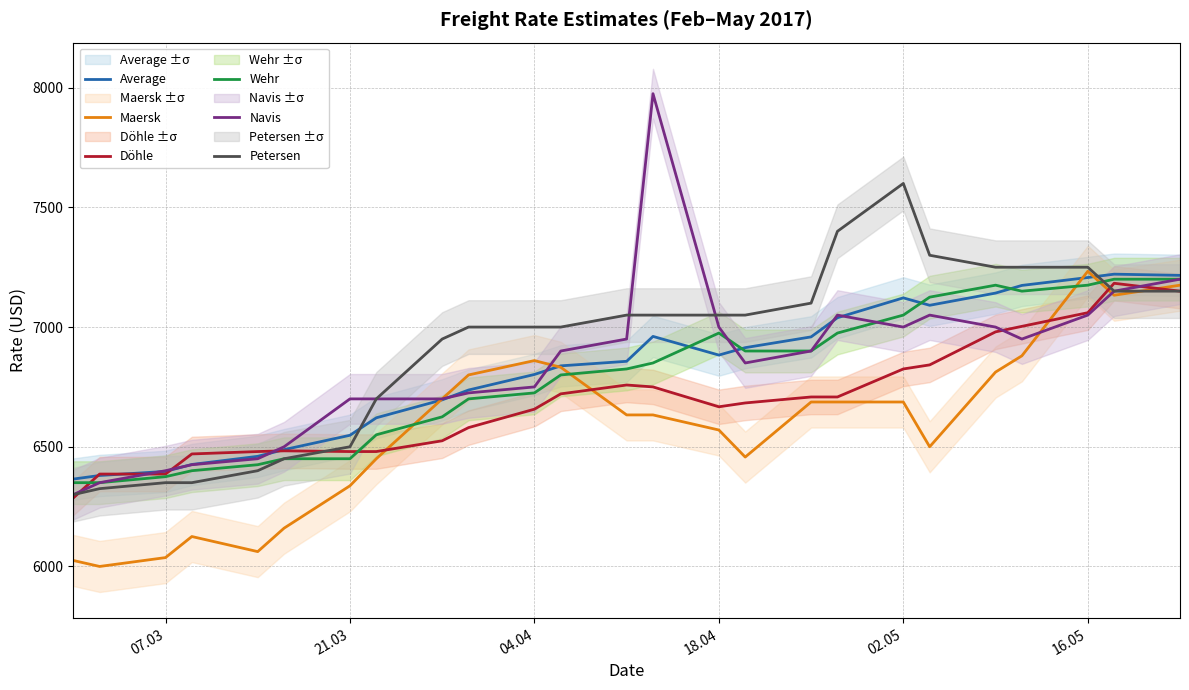

List the series in order of their peak value, highest first.

Navis, Petersen, Maersk, Average, Wehr, Döhle